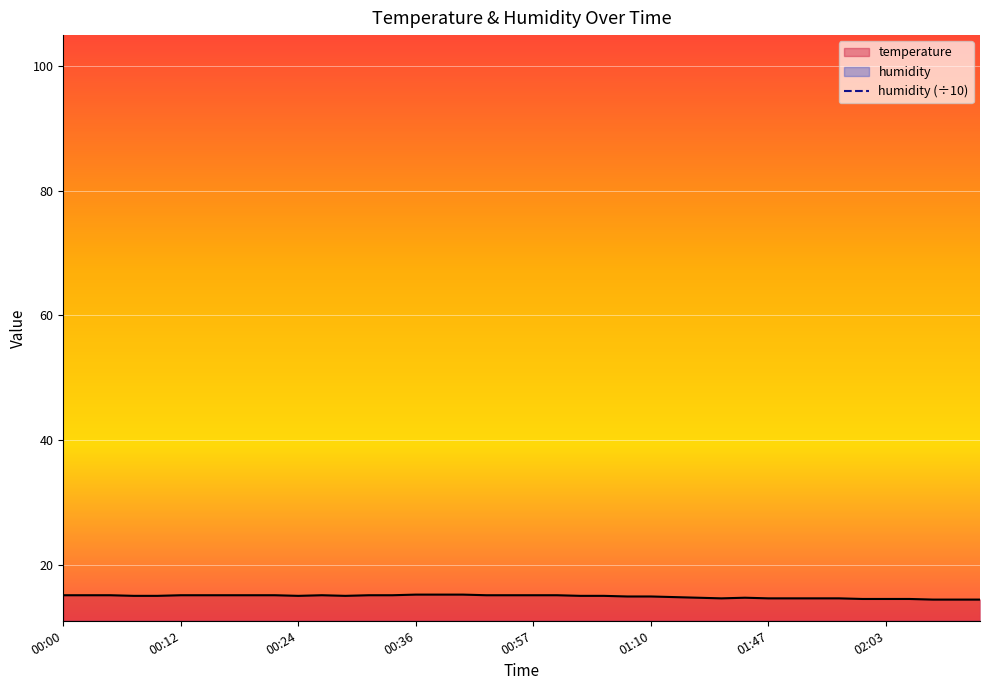

What is the label of the 38th point from the left?

02:13